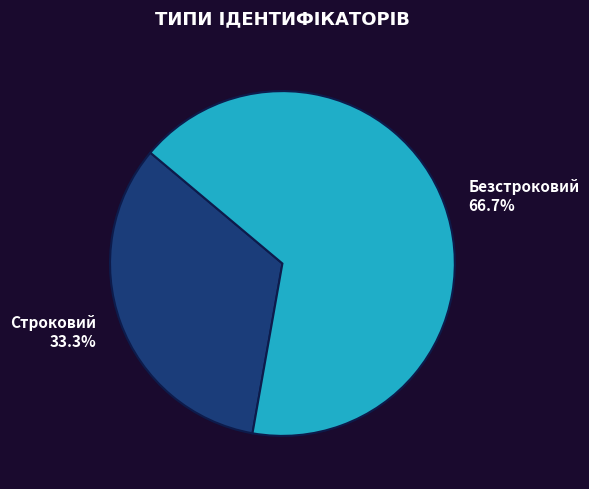

Which has a higher value, Безстроковий or Строковий?

Безстроковий